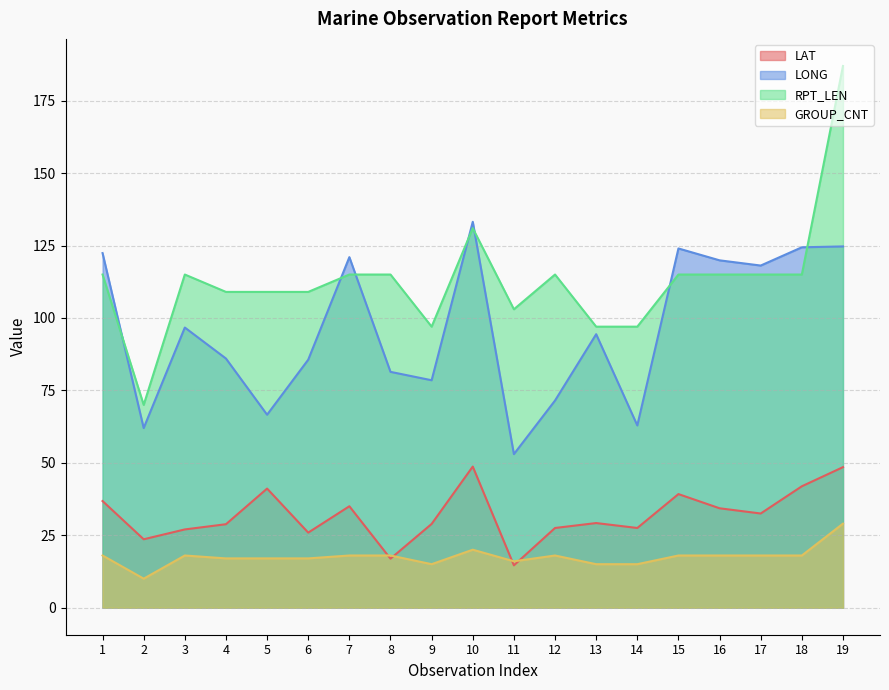

How many data points does each series have?

19